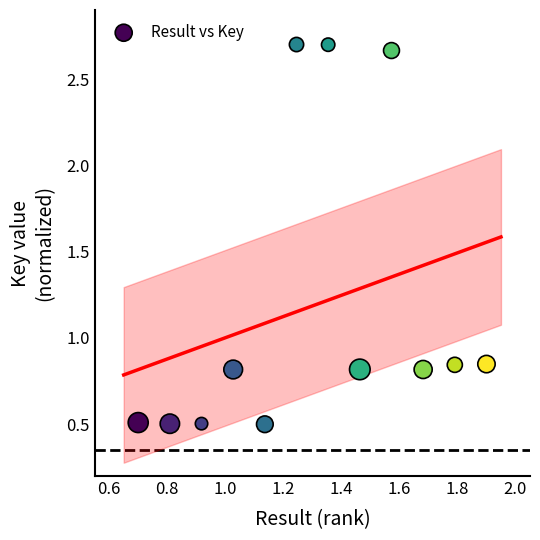

What is the range of Y values (max minus min)?

2.2